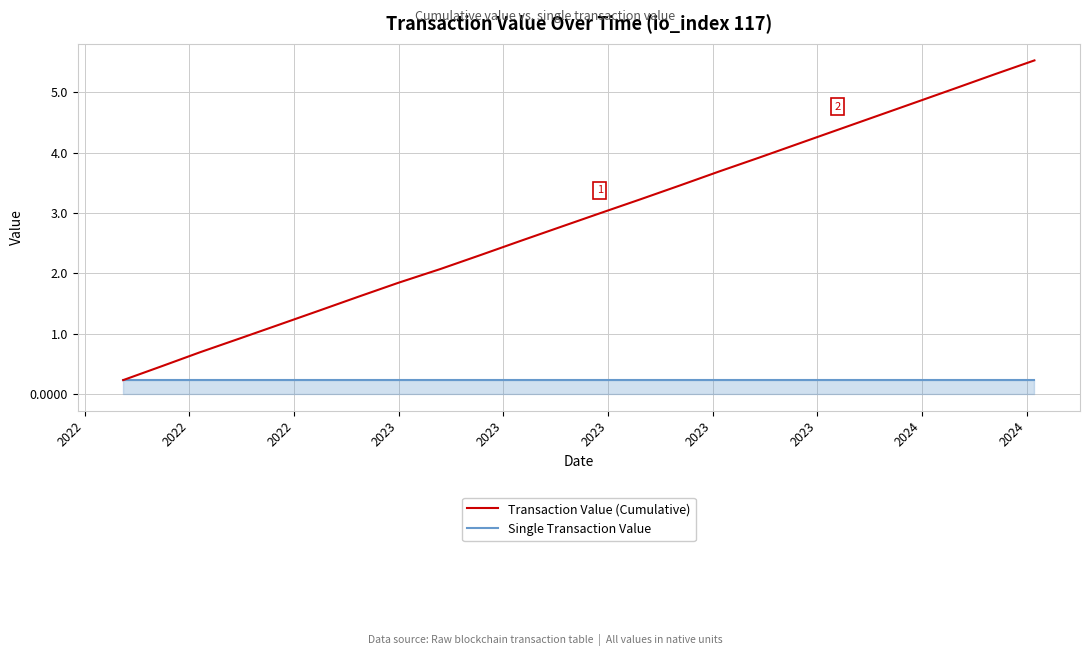

What is the greatest value displayed?

5.5